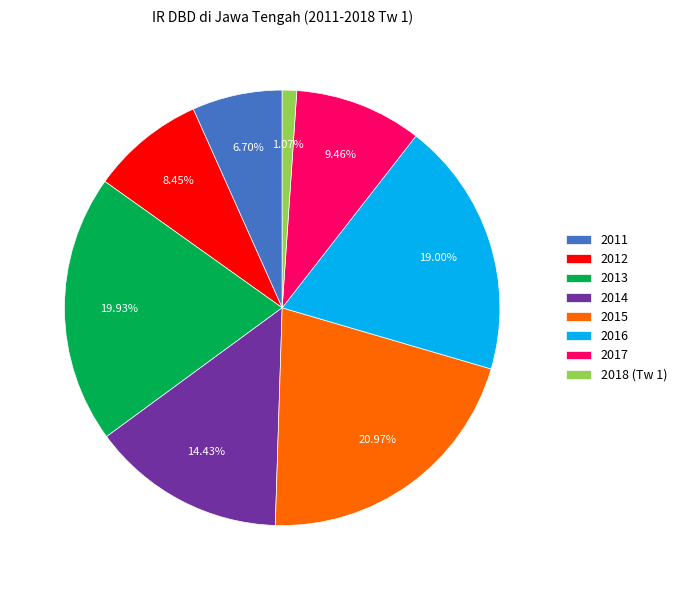

How many segments does this pie chart have?

8